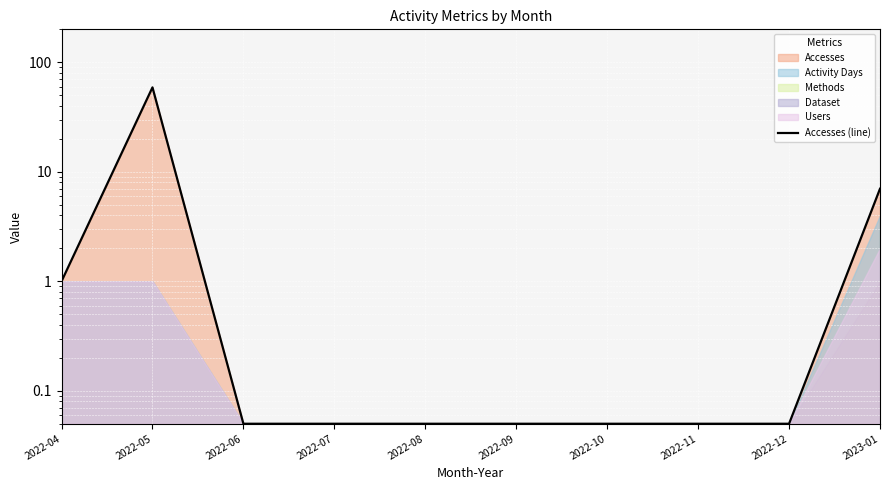

Reading left to right, list all the values displayed in this chart.

2022-04=1.0	2022-05=59.0	2022-06=0.1	2022-07=0.1	2022-08=0.1	2022-09=0.1	2022-10=0.1	2022-11=0.1	2022-12=0.1	2023-01=7.0